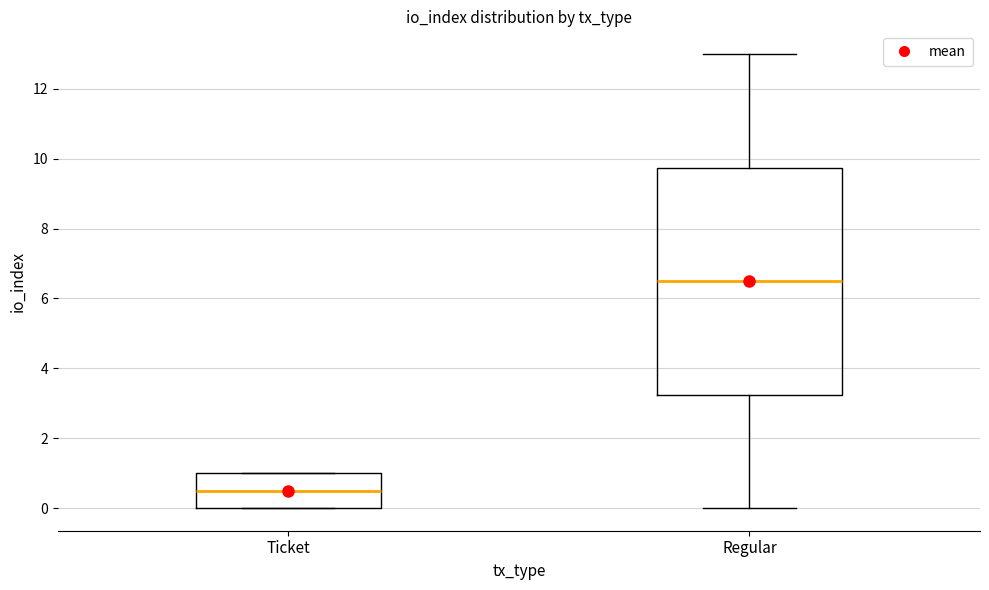

Where is the upper edge of the box for Ticket on the y-axis? The values are not printed on the chart, so give them approximately, as read against the axis.

1.0